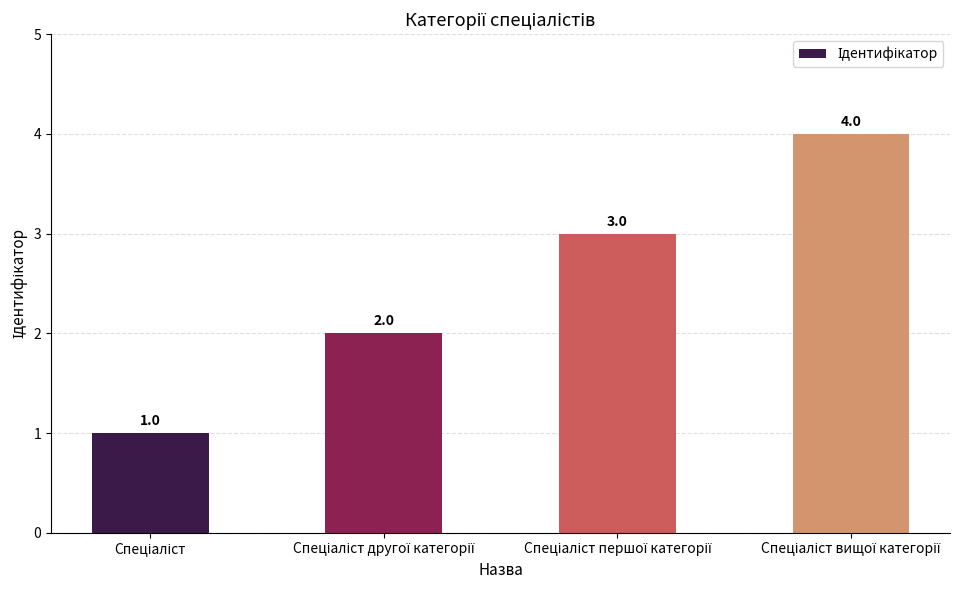

What is the difference between the maximum and minimum values?

3